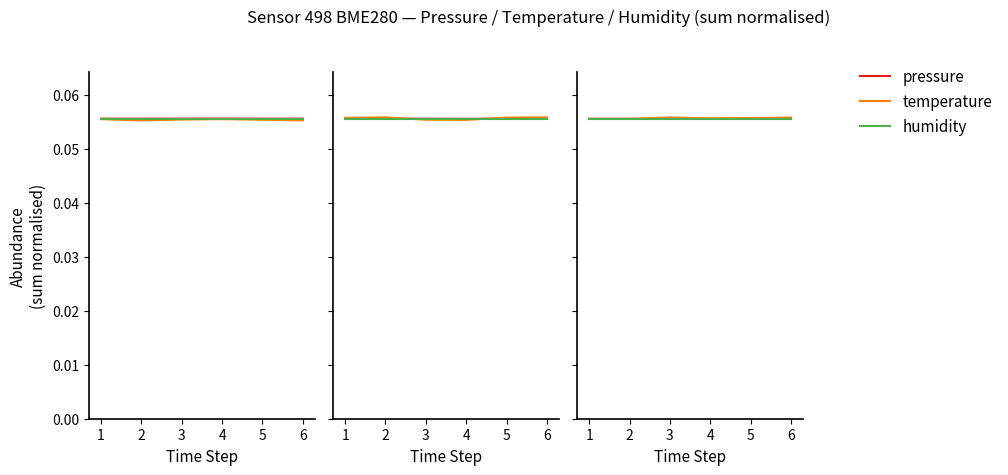

What is the value of the humidity point at the 2nd from the left?

0.1